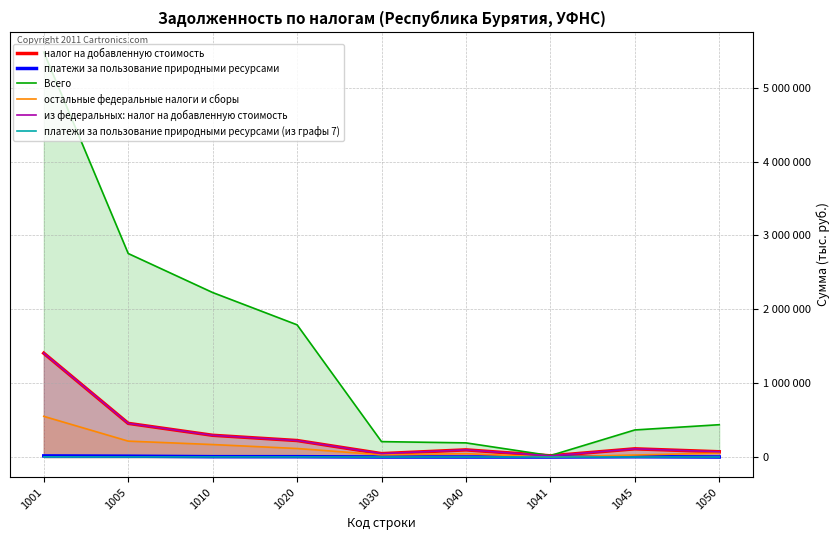

Between 1030 and 1045, which series saw the biggest shift?

Всего